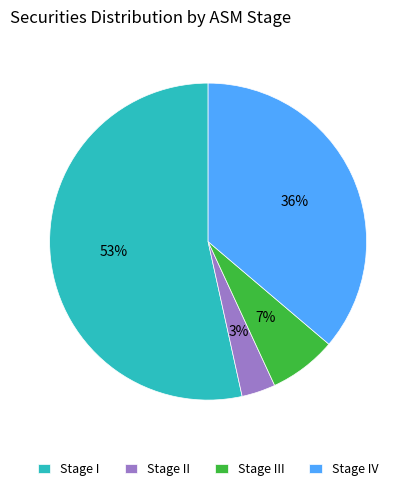

The Stage III slice represents 19% of the pie. True or false?

False